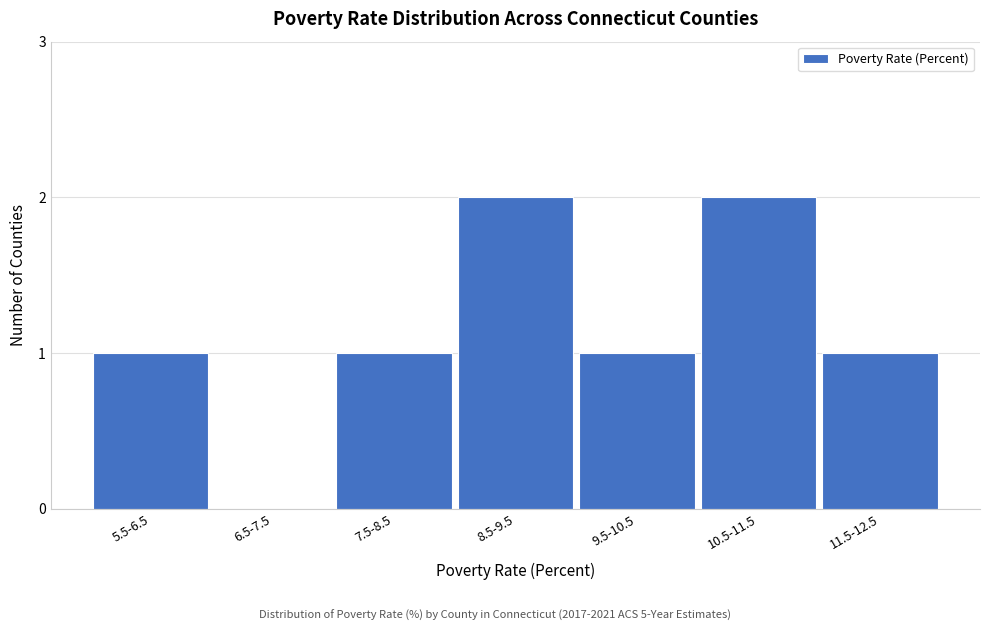

Reading left to right, what are all the values shown in this chart?

5.5-6.5=1	6.5-7.5=0	7.5-8.5=1	8.5-9.5=2	9.5-10.5=1	10.5-11.5=2	11.5-12.5=1